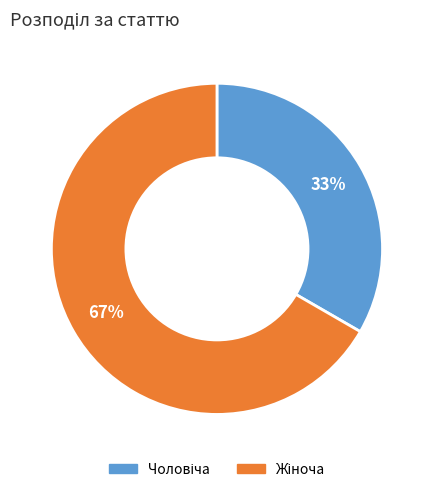

Does any single category account for the majority?

Yes